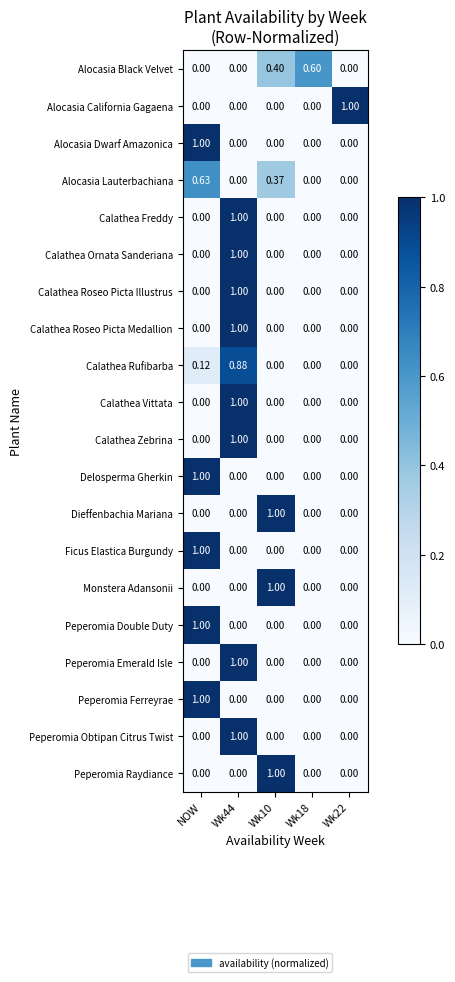

Count the number of categories in the chart.

5